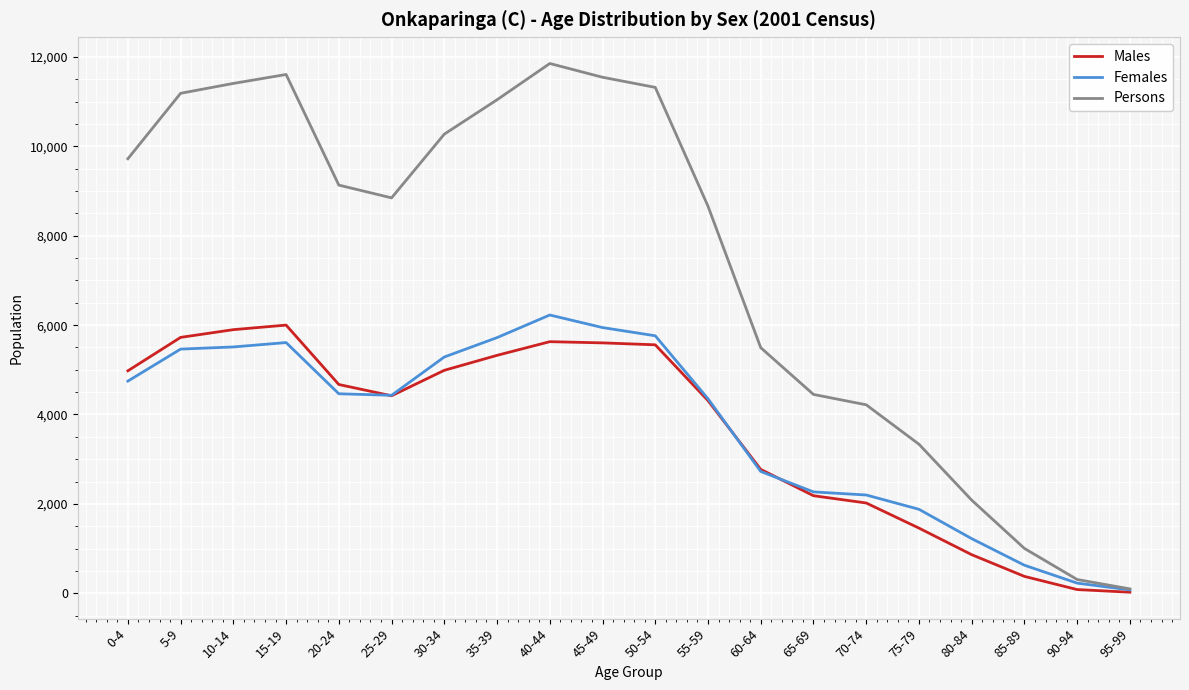

Is the value of Females at 65-69 greater than the value of Males at 10-14?

No